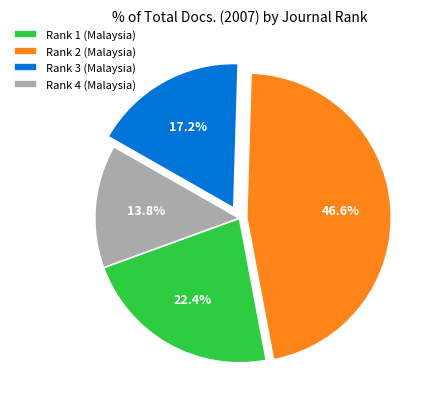

Approximately how many times larger is the value at Rank 2 (Malaysia) compared to Rank 1 (Malaysia)?

2.1